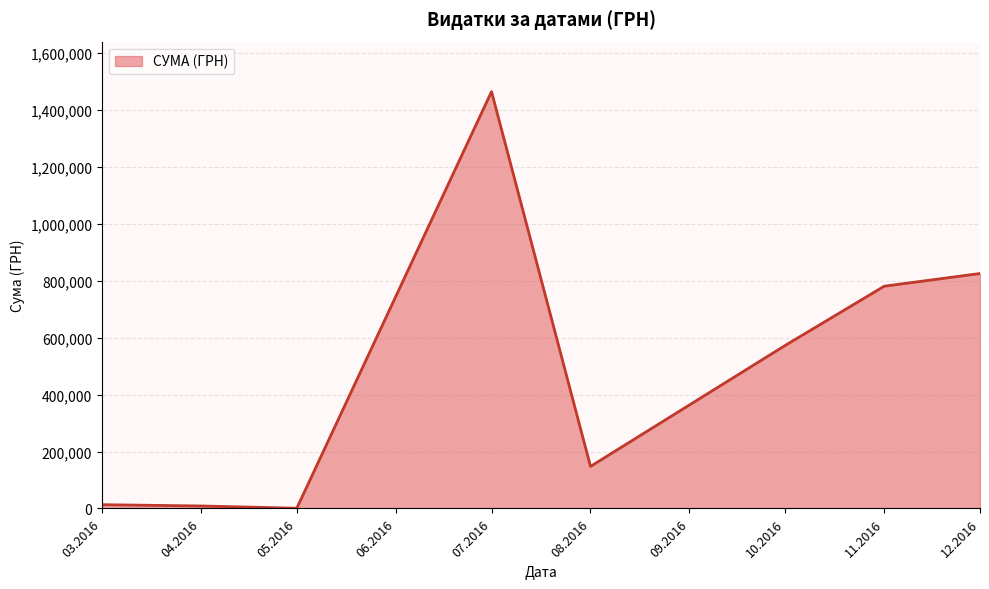

What is the change in value from 07.2016 to 11.2016?

-683646.7